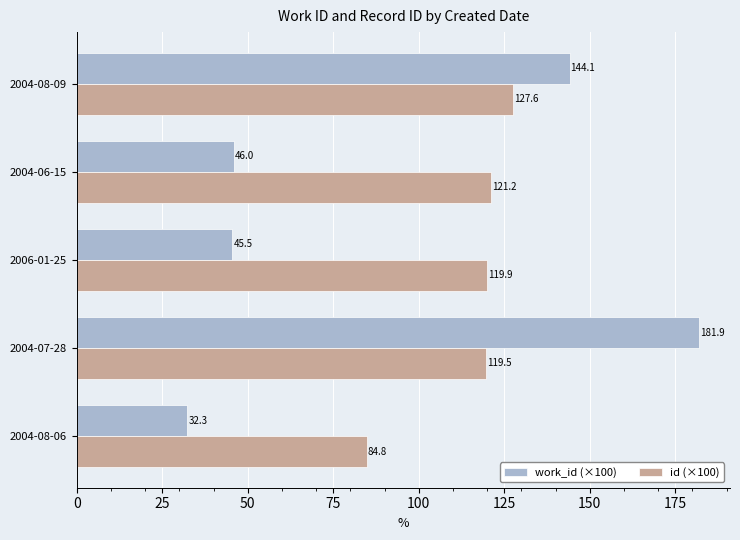

Which series has the largest range (max minus min)?

work_id (×100)